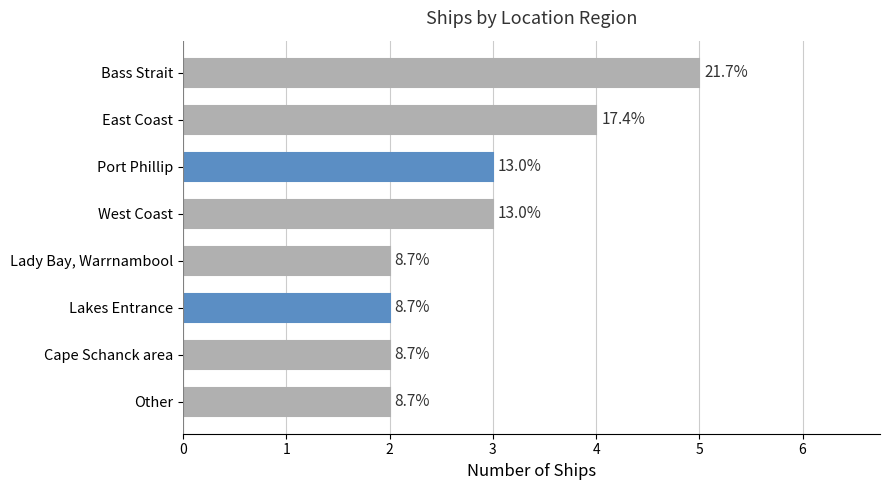

Does the chart contain any negative values?

No